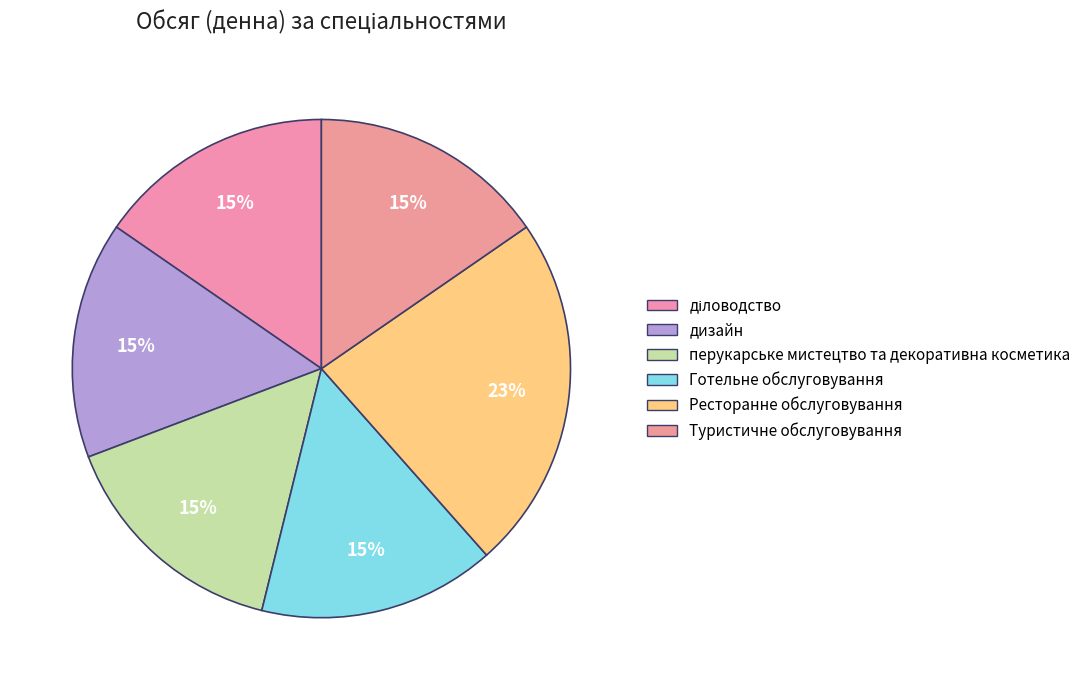

Does Ресторанне обслуговування represent more than half of the total?

No